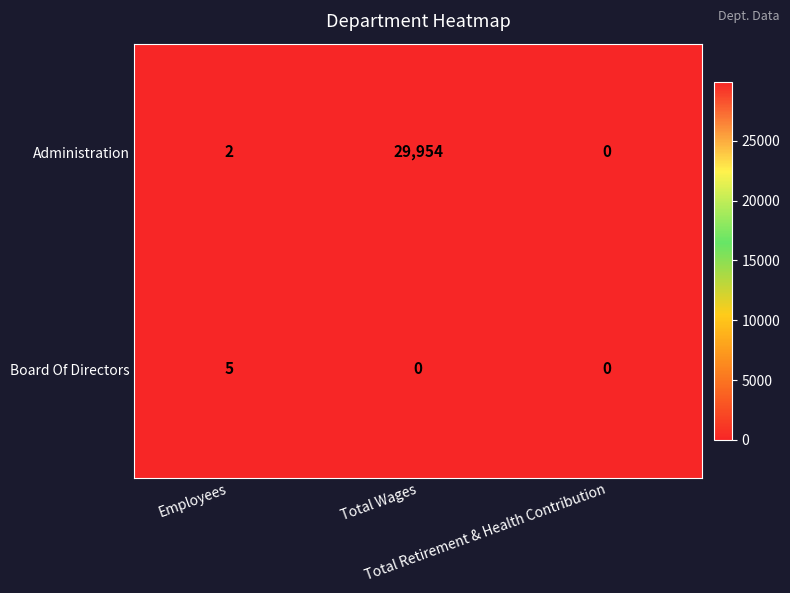

How many Board Of Directors values are between 0 and 5?

3